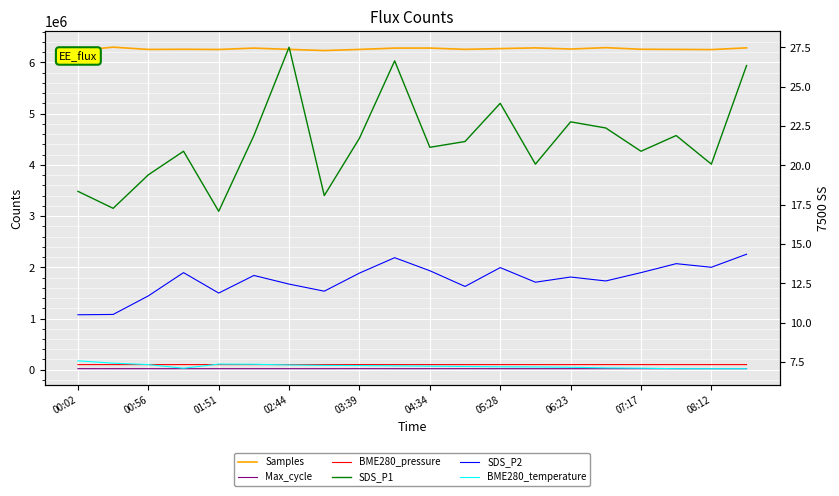

True or false: Samples and BME280_temperature cross at least once.

False